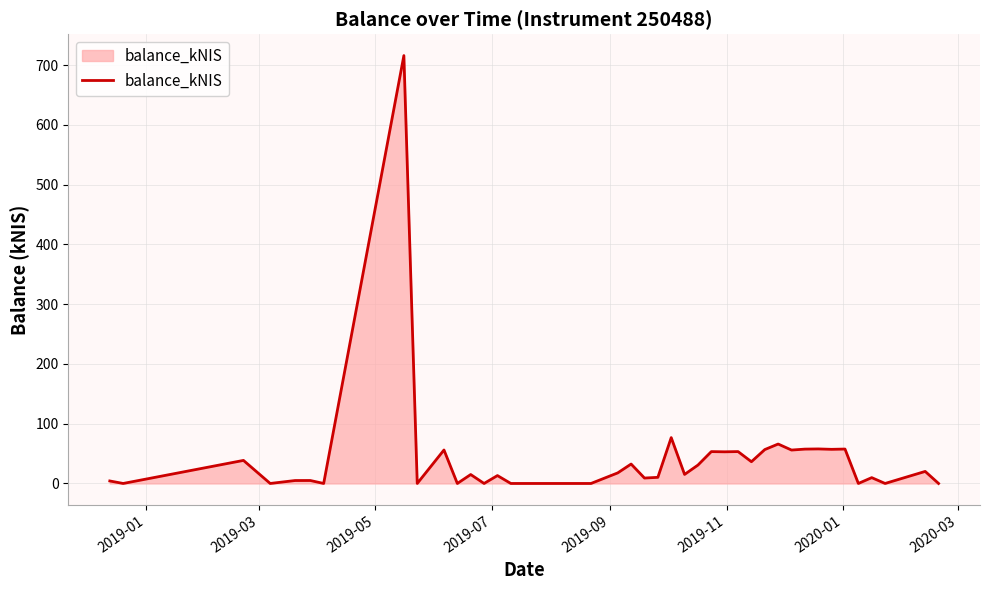

What is the average value?

42.0